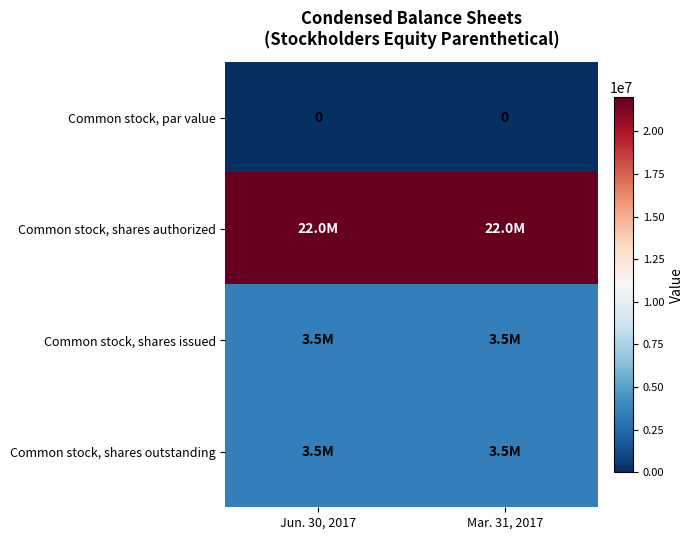

What is the minimum value for Common stock, shares authorized?

22000000